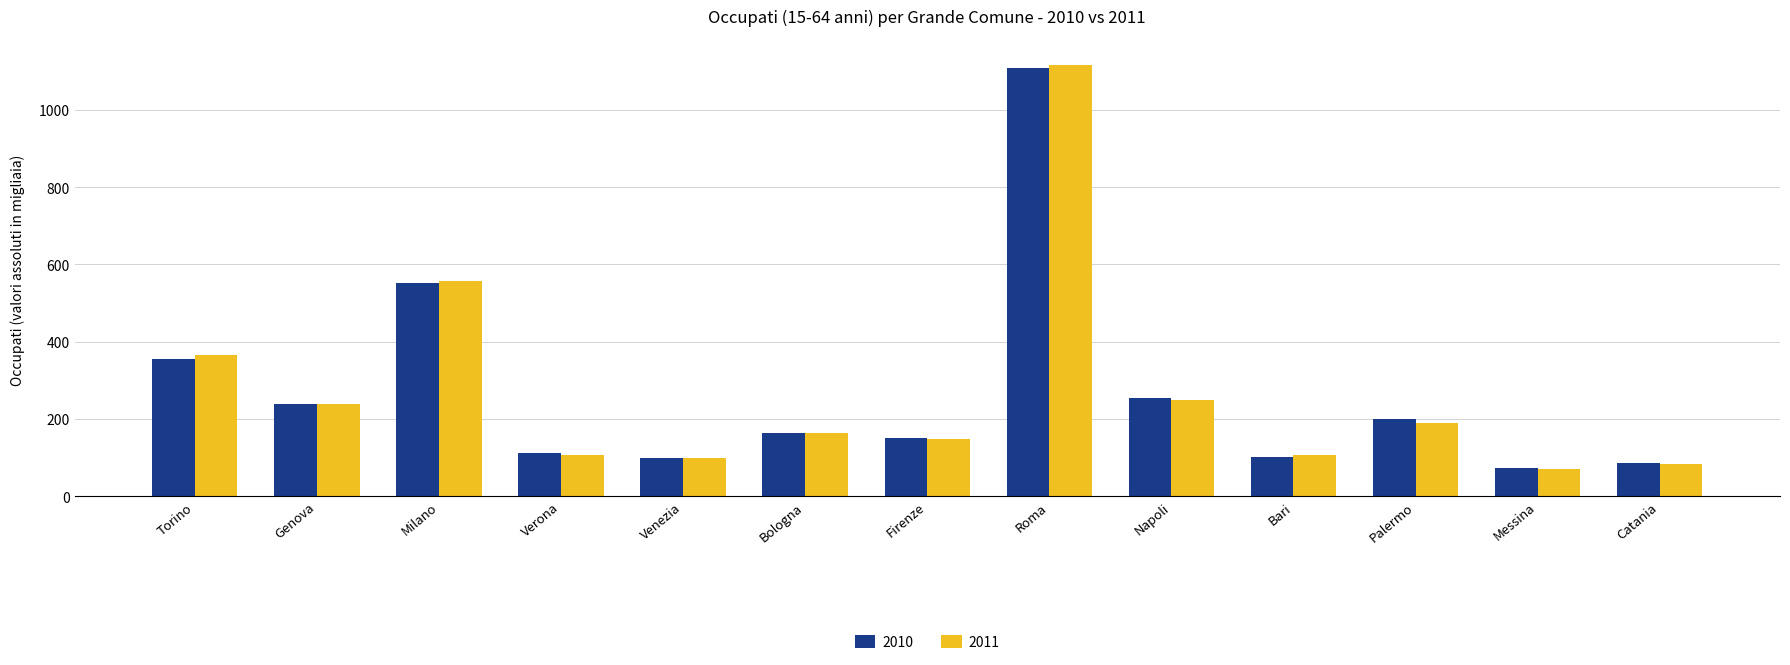

How many bars are there in each group?

2